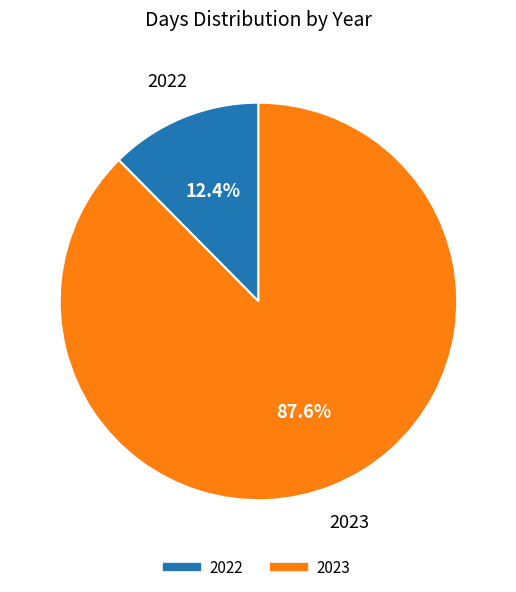

Count the number of slices in the pie.

2